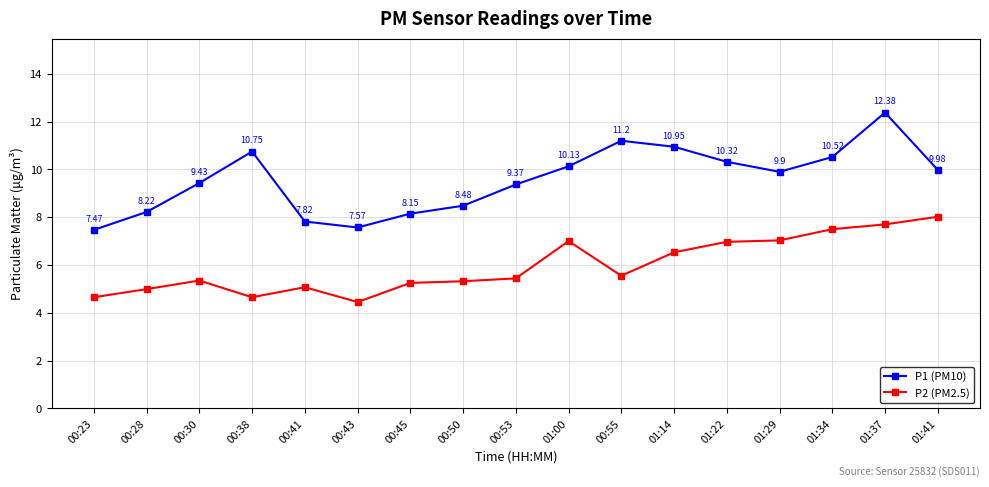

How many distinct data groups are displayed?

2